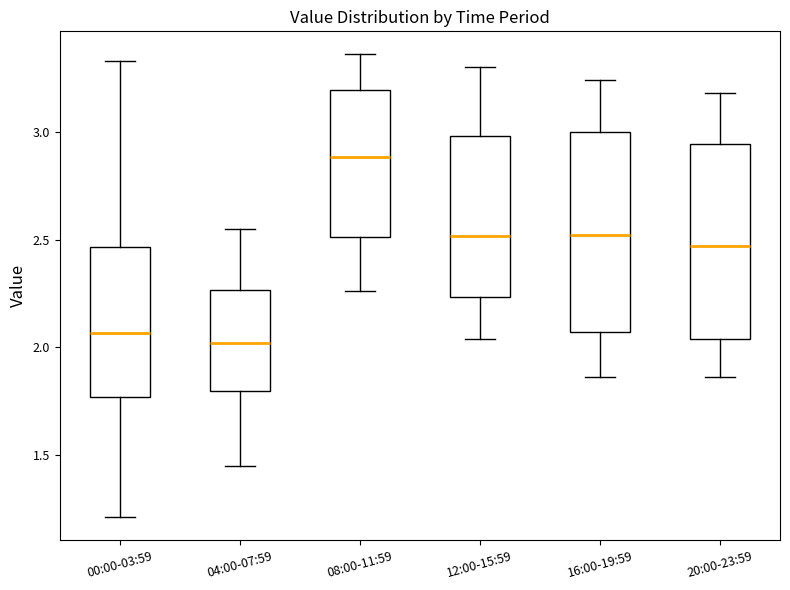

Reading left to right, transcribe this box plot: for each box, give where its median line is, the range the box spans, and where its two whiskers end, as read against the y-axis. The values are not printed on the chart, so give them approximately, as read against the axis.

00:00-03:59: median 2.05, box 1.75 to 2.45, whiskers 1.20 to 3.35
04:00-07:59: median 2.00, box 1.80 to 2.25, whiskers 1.45 to 2.55
08:00-11:59: median 2.90, box 2.50 to 3.20, whiskers 2.25 to 3.35
12:00-15:59: median 2.50, box 2.25 to 3.00, whiskers 2.05 to 3.30
16:00-19:59: median 2.50, box 2.05 to 3.00, whiskers 1.85 to 3.25
20:00-23:59: median 2.45, box 2.05 to 2.95, whiskers 1.85 to 3.20